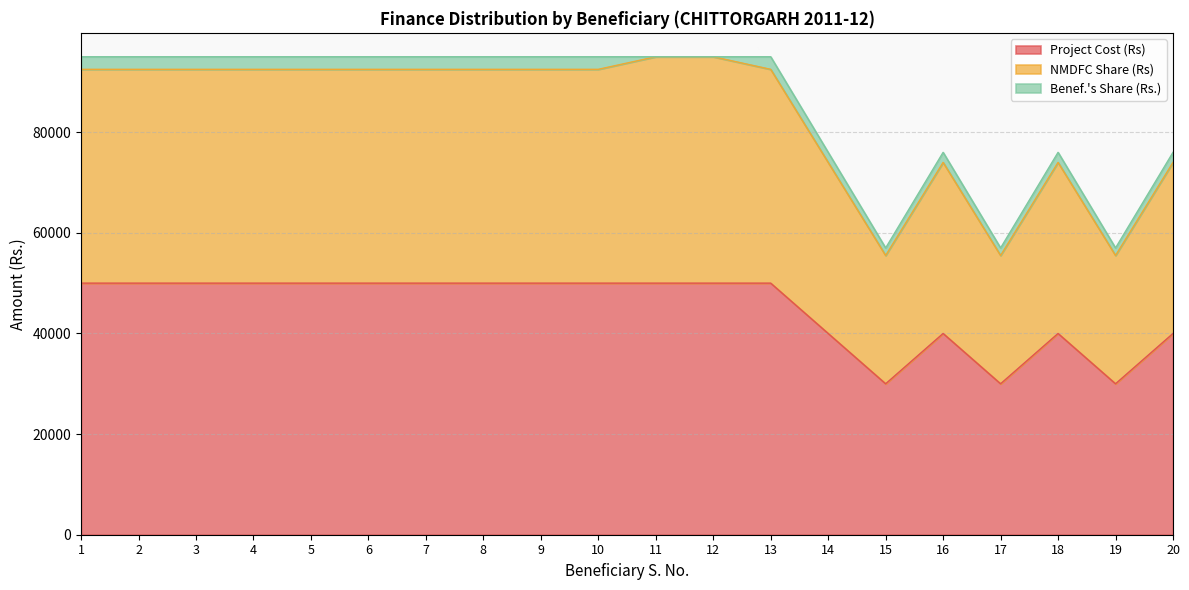

What is the difference between the maximum and minimum values in the Project Cost (Rs) series?

20000